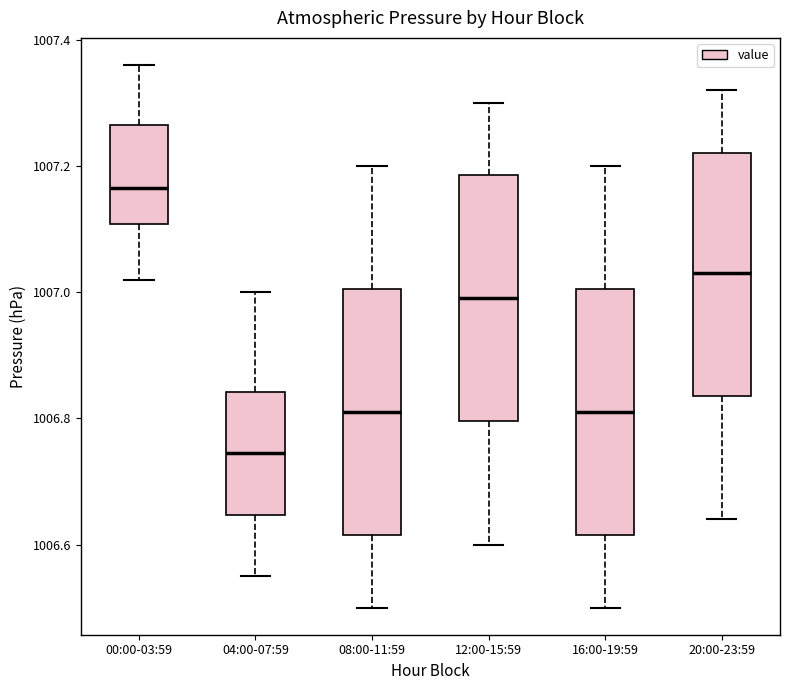

Where does the median line of the box for 04:00-07:59 sit on the y-axis? The values are not printed on the chart, so give them approximately, as read against the axis.

1006.74